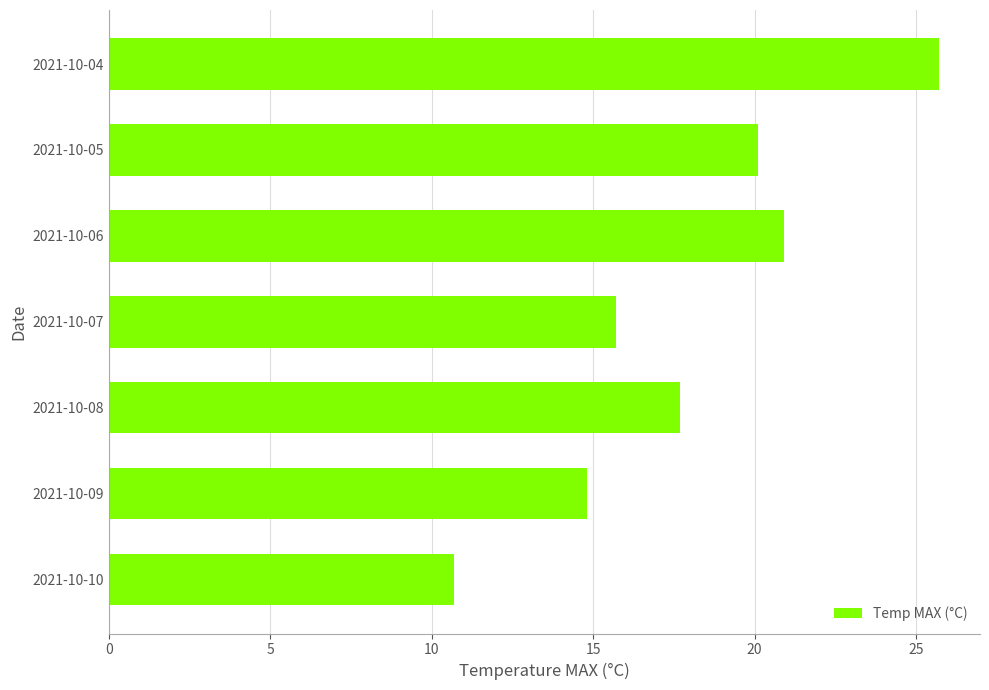

Reading top to bottom, list all the values displayed in this chart.

2021-10-04=25.7	2021-10-05=20.1	2021-10-06=20.9	2021-10-07=15.7	2021-10-08=17.7	2021-10-09=14.8	2021-10-10=10.7